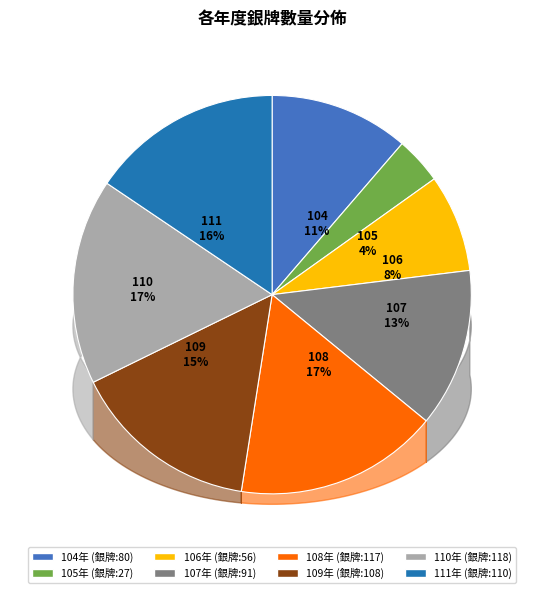

Between 105 and 111, which is larger?

111